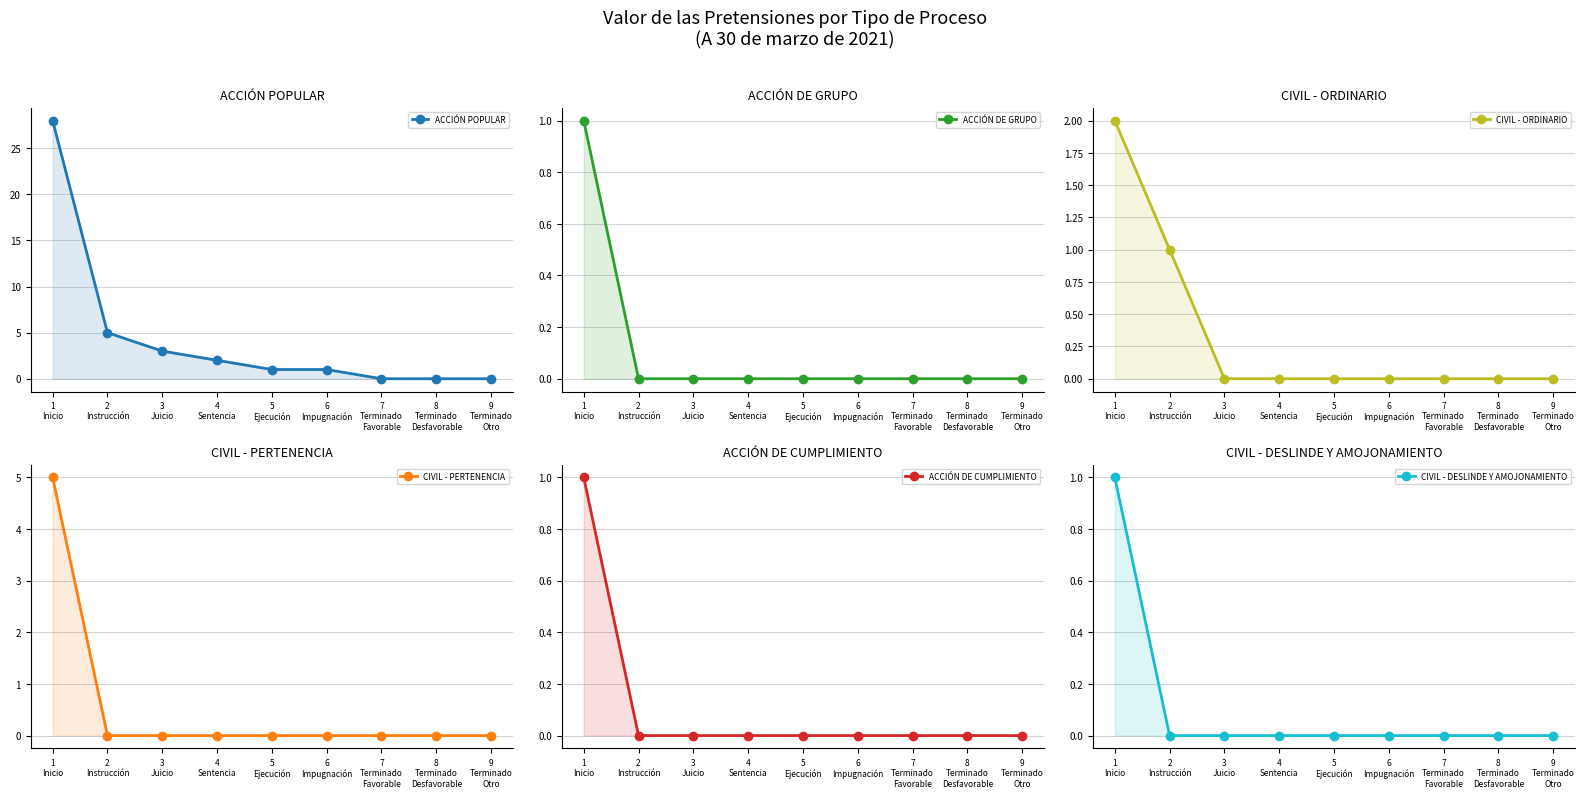

True or false: ACCIÓN POPULAR and CIVIL - DESLINDE Y AMOJONAMIENTO intersect in this chart.

False